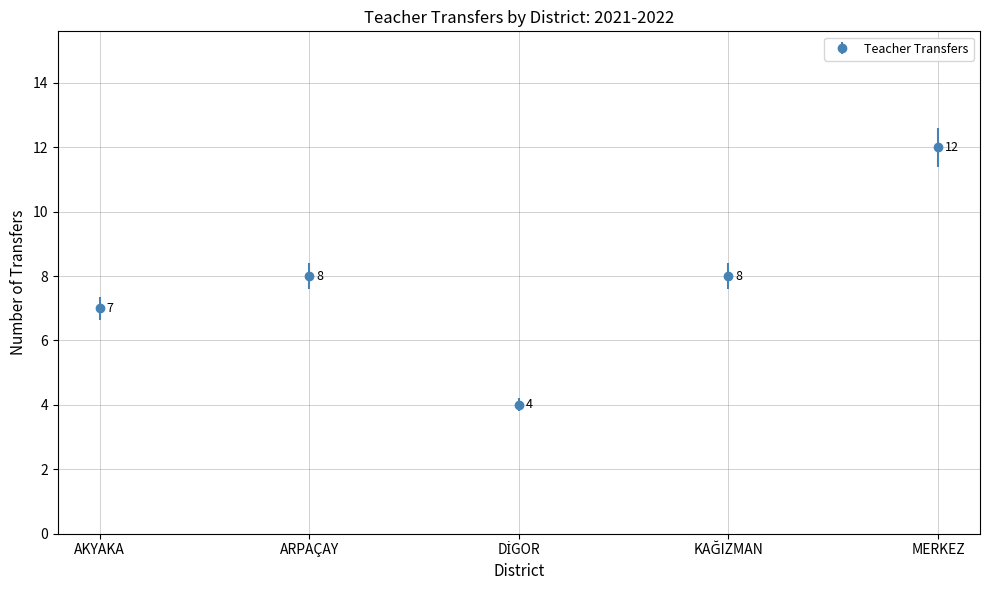

What is the value of the 3rd point from the left?

4